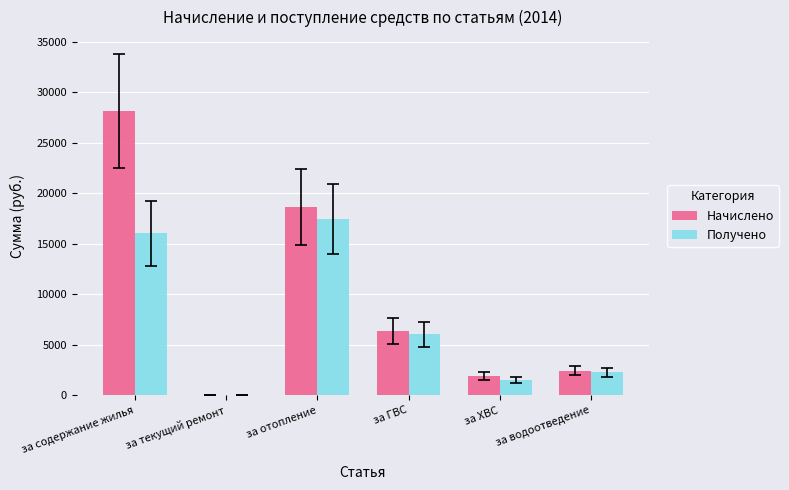

What is the sum of the Начислено values at за ГВС and за отопление?

25038.9